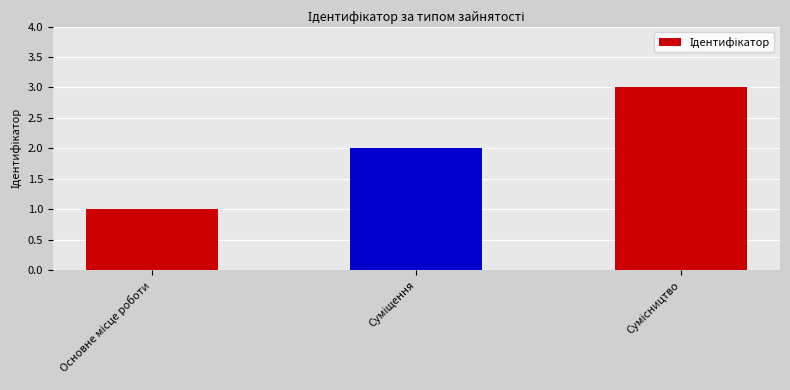

What is the sum of all values?

6